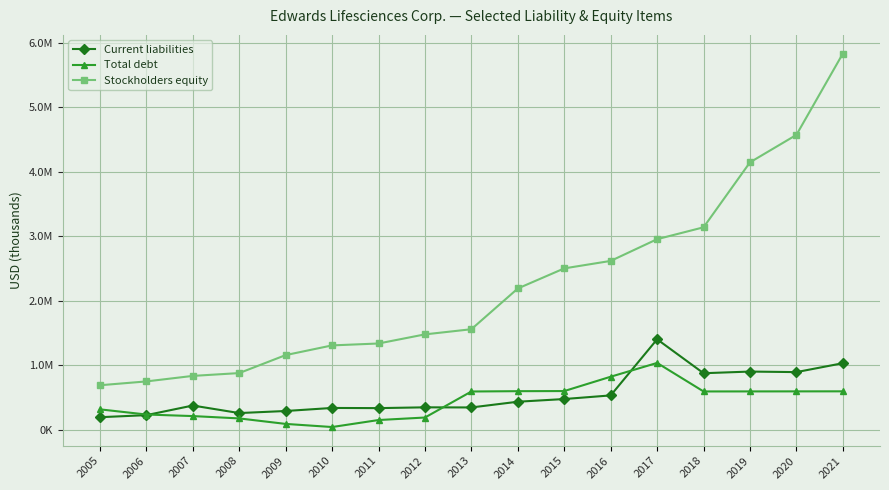

Does the chart have visible grid lines?

Yes